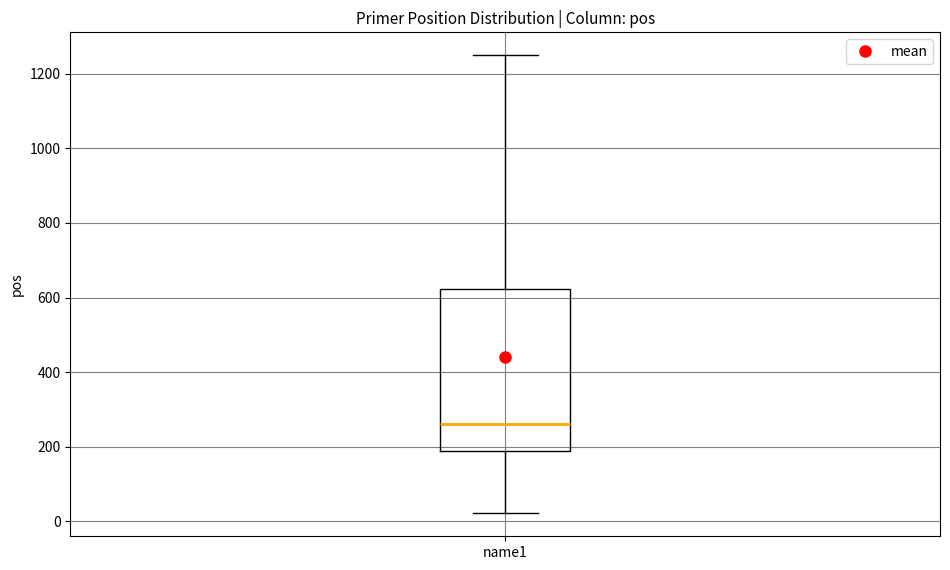

Where is the upper edge of the box for name1 on the y-axis? The values are not printed on the chart, so give them approximately, as read against the axis.

620